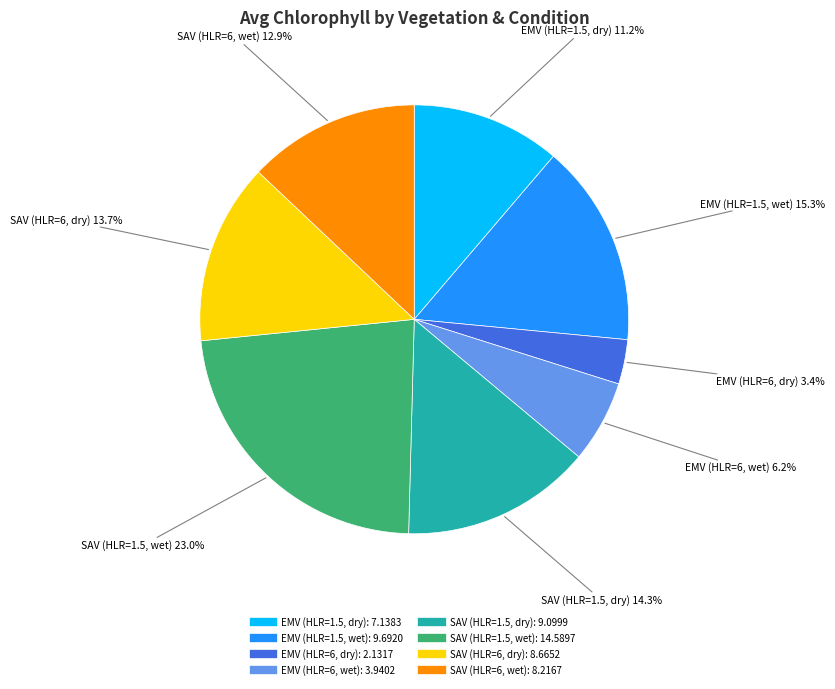

True or false: EMV (HLR=6, wet) accounts for 1% of the total.

False